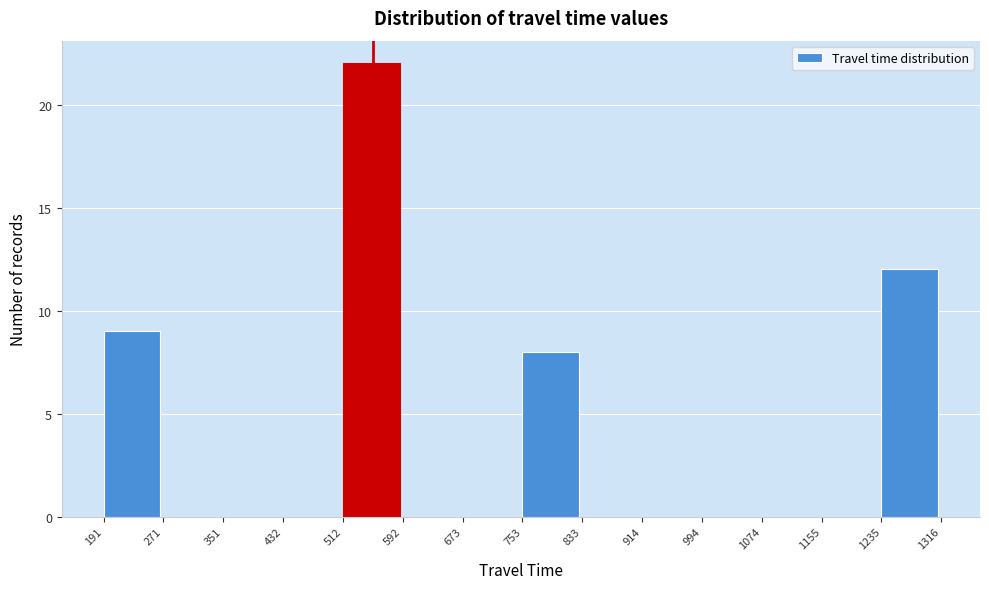

Reading left to right, transcribe this chart: for each bar, give the range it covers on the x-axis and its height. The values are not printed on the chart, so give them approximately, as read against the axis.

191 to 271: 9
271 to 351: 0
351 to 432: 0
432 to 512: 0
512 to 592: 22
592 to 673: 0
673 to 753: 0
753 to 833: 8
833 to 914: 0
914 to 994: 0
994 to 1074: 0
1074 to 1155: 0
1155 to 1235: 0
1235 to 1316: 12